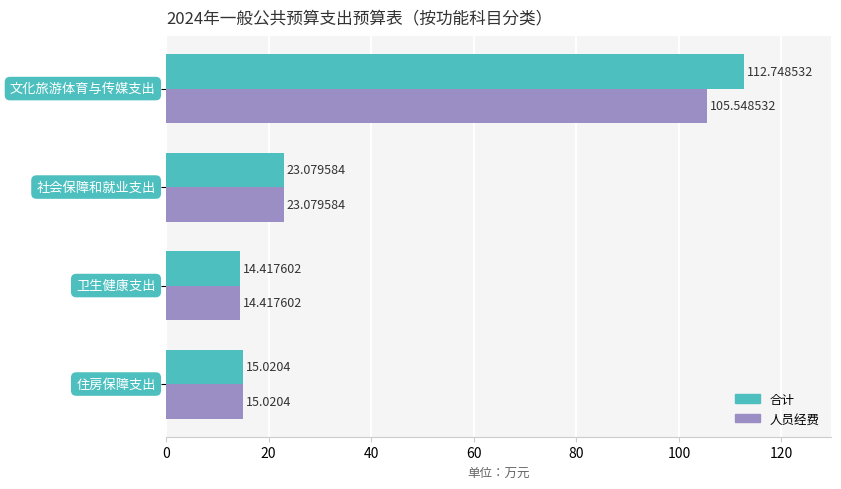

Rank the series by their maximum value, from lowest to highest.

人员经费, 合计